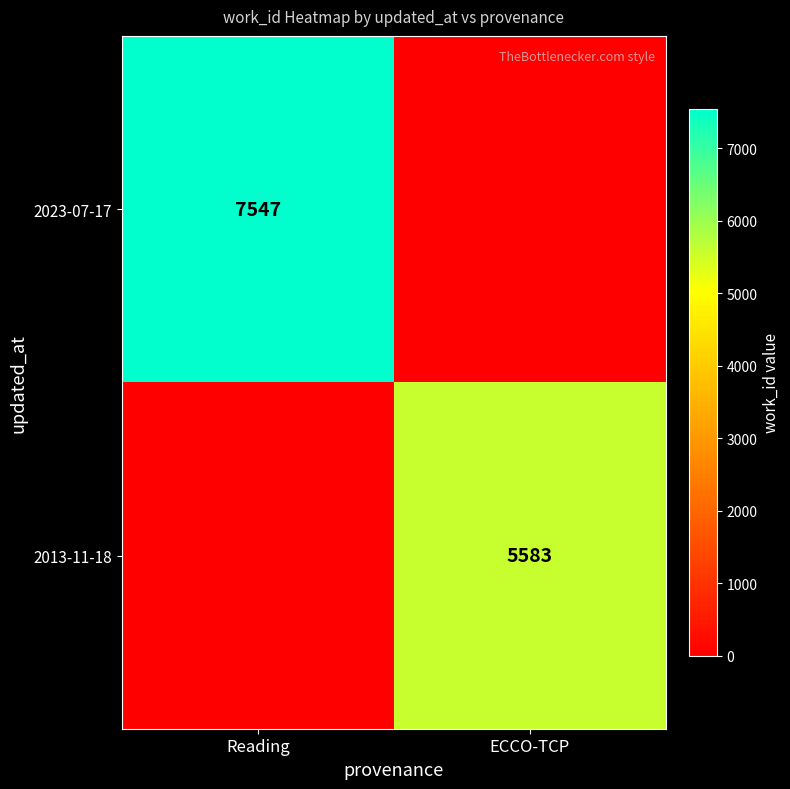

Is the value of 2013-11-18 at ECCO-TCP greater than the value of 2023-07-17 at Reading?

No